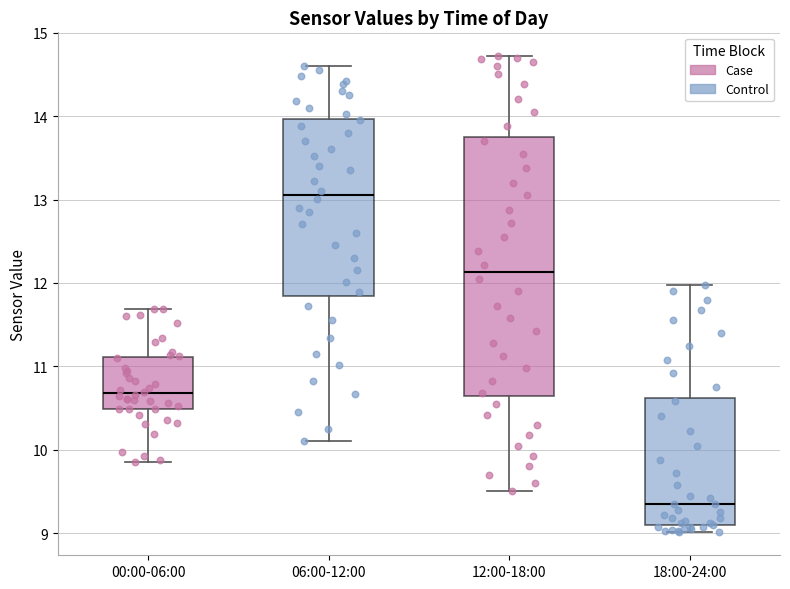

Reading left to right, transcribe this box plot: for each box, give where its median line is, the range the box spans, and where its two whiskers end, as read against the y-axis. The values are not printed on the chart, so give them approximately, as read against the axis.

00:00-06:00: median 10.7, box 10.5 to 11.1, whiskers 9.9 to 11.7
06:00-12:00: median 13.1, box 11.8 to 14.0, whiskers 10.1 to 14.6
12:00-18:00: median 12.1, box 10.6 to 13.7, whiskers 9.5 to 14.7
18:00-24:00: median 9.4, box 9.1 to 10.6, whiskers 9.0 to 12.0